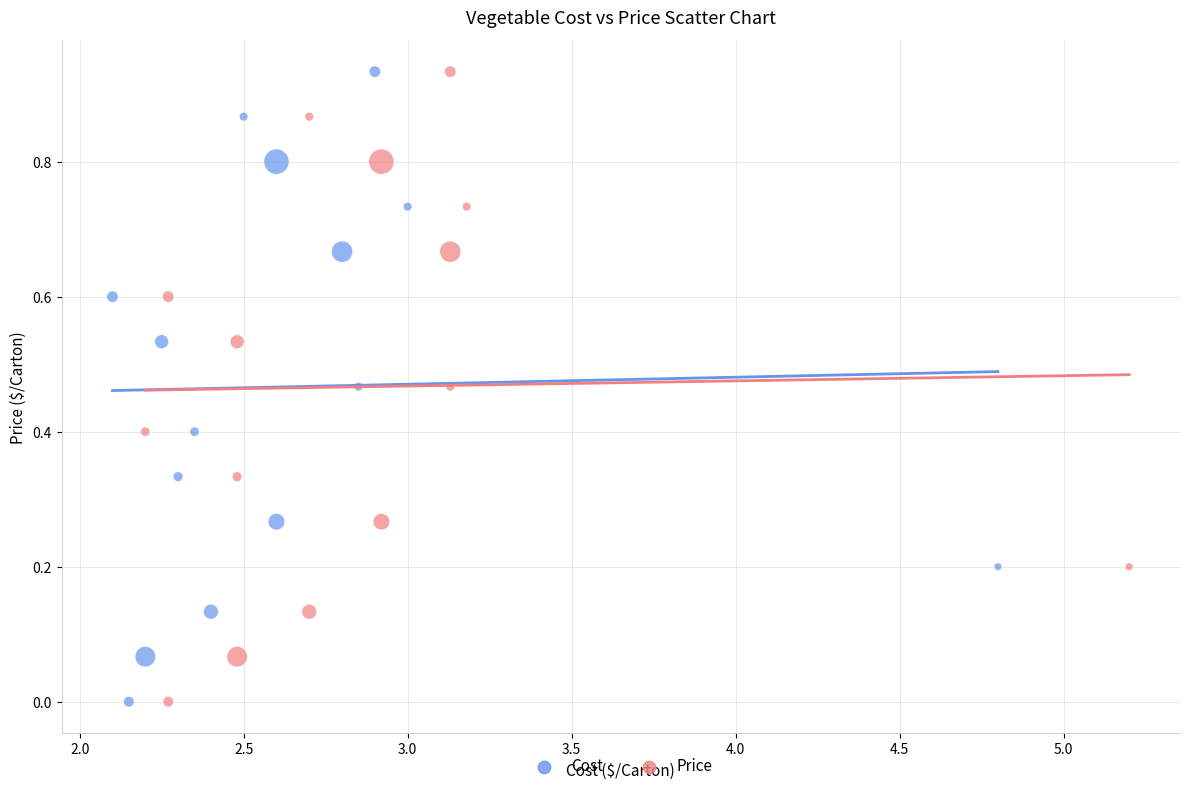

What are all the series names shown in the legend?

Cost, Price